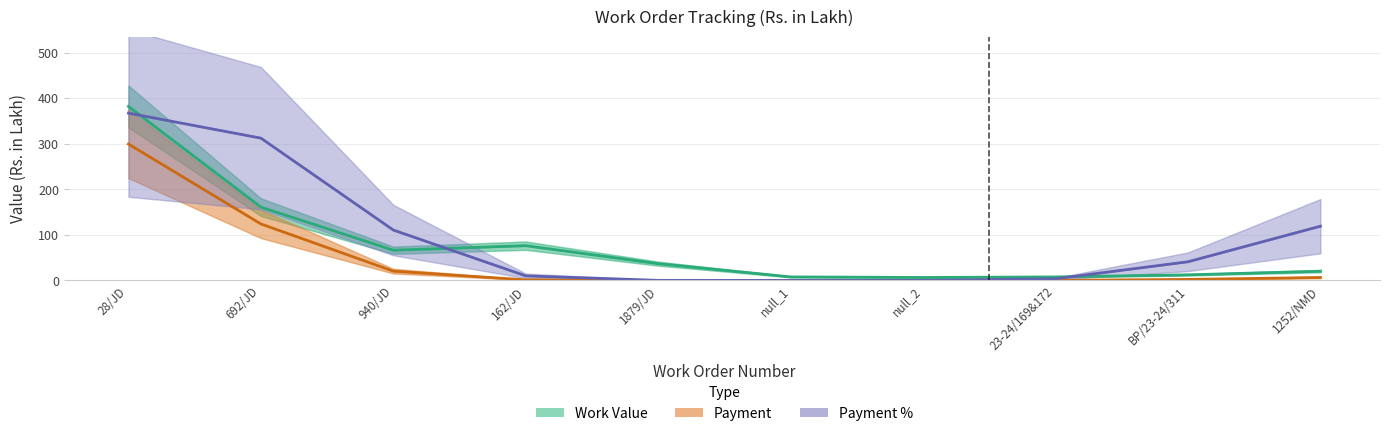

What is the value of the Work Value point at the 7th from the left?

9.3